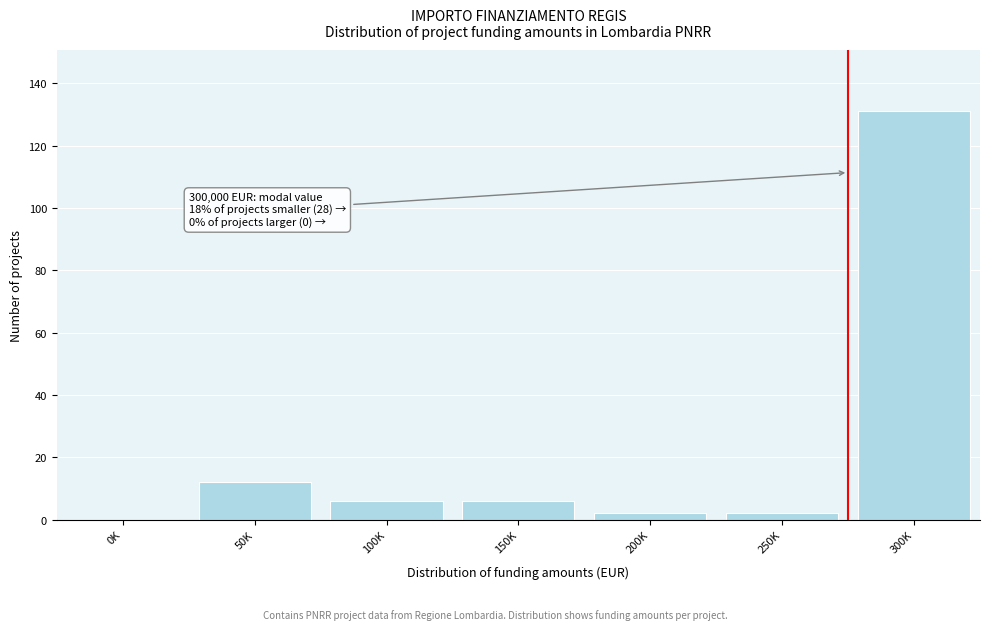

Reading left to right, what are all the values shown in this chart?

0K=0	50K=12	100K=6	150K=6	200K=2	250K=2	300K=131